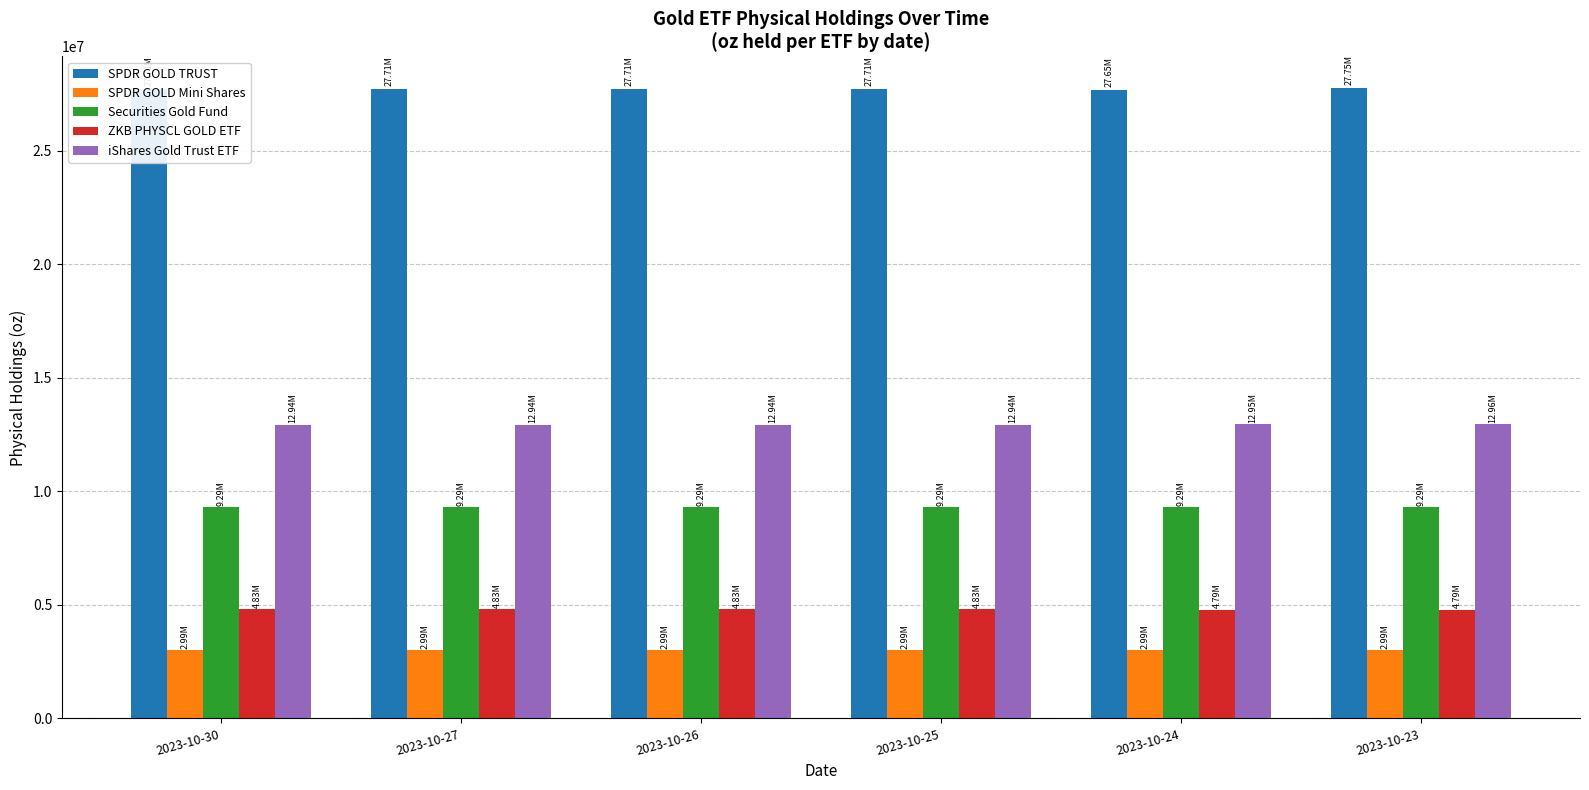

Rank the series at 2023-10-25 from lowest to highest value.

SPDR GOLD Mini Shares, ZKB PHYSCL GOLD ETF, Securities Gold Fund, iShares Gold Trust ETF, SPDR GOLD TRUST